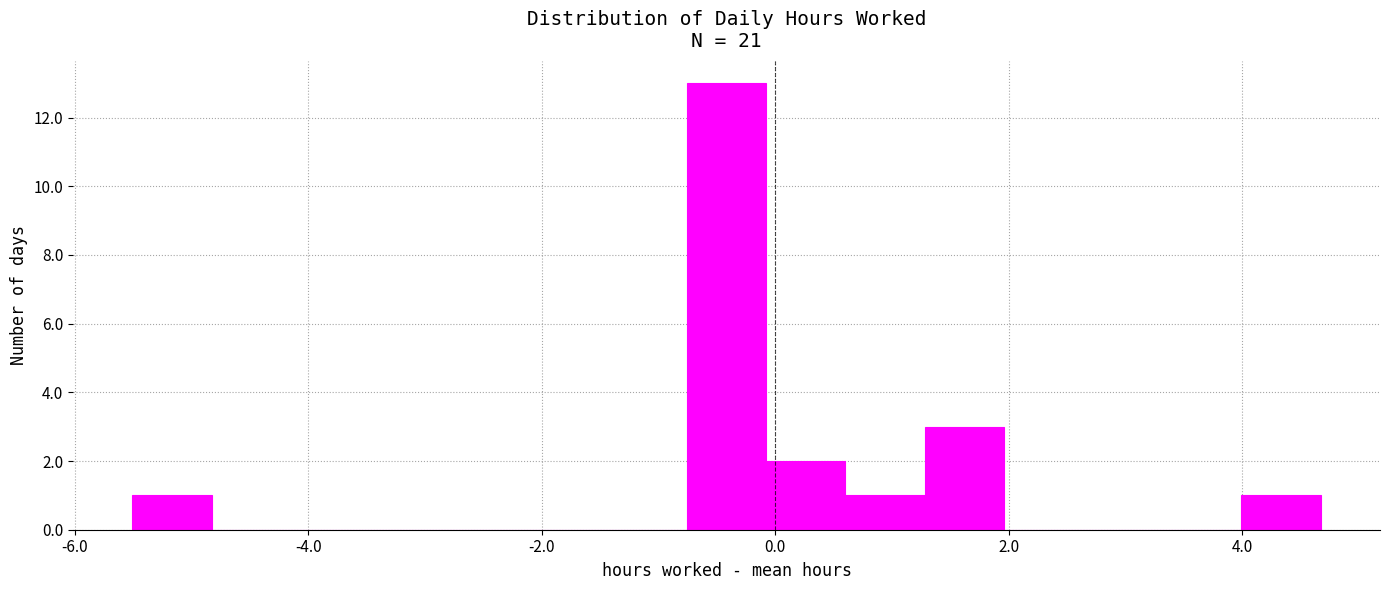

Around what value on the x-axis is the tallest bar? Give the approximate position of its centre, as read against the axis.

-0.4